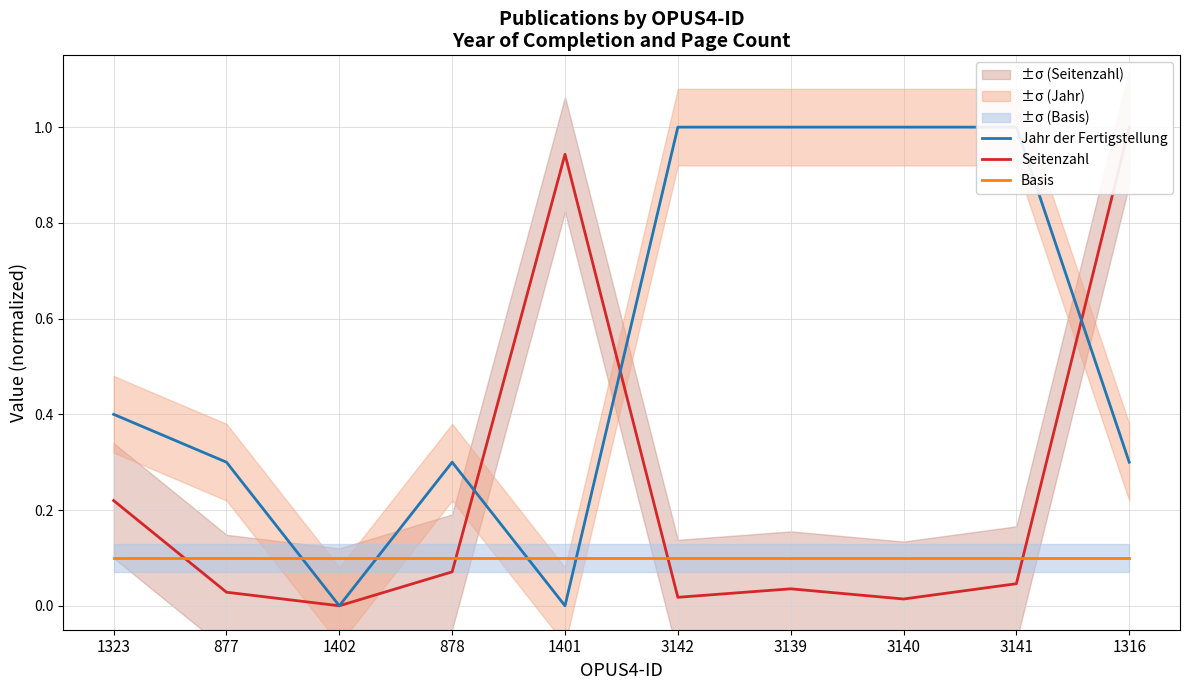

Which series has the widest spread of values?

Jahr der Fertigstellung